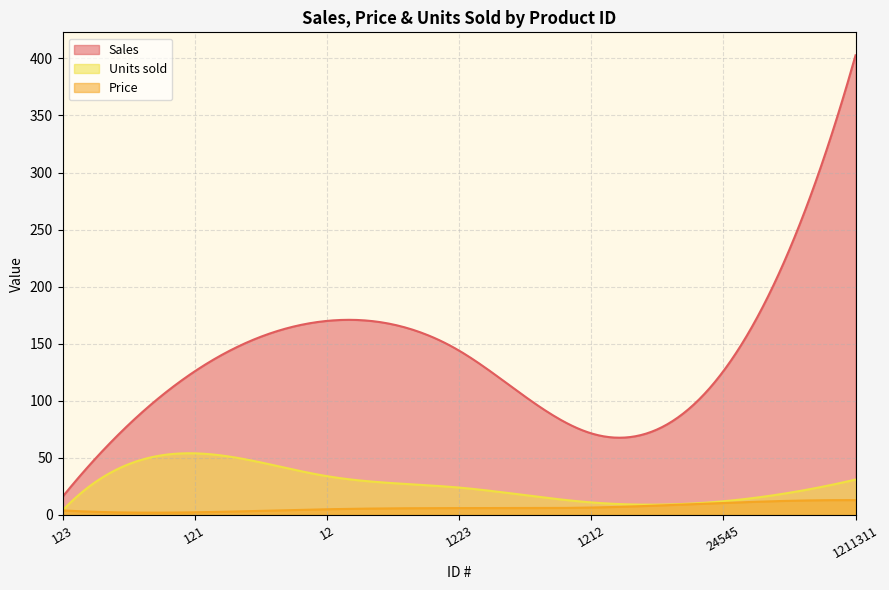

Which series has the largest range (max minus min)?

Sales